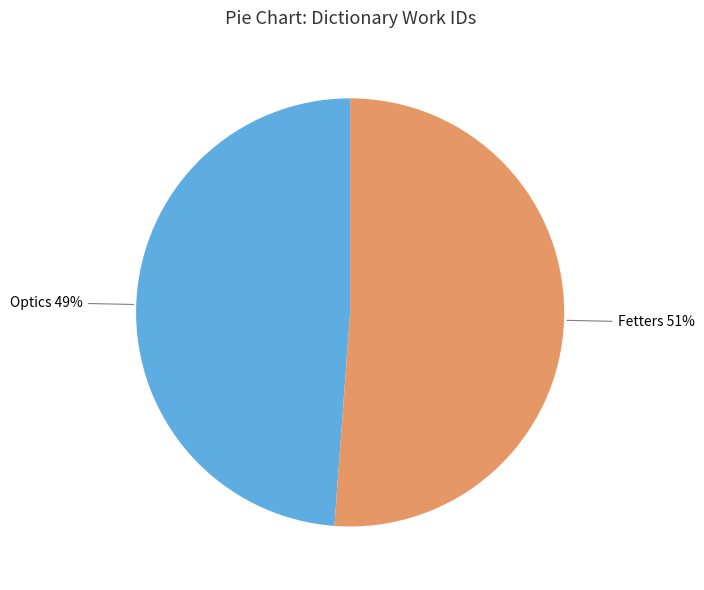

What is the ratio of the value at Optics to the value at Fetters?

1.0